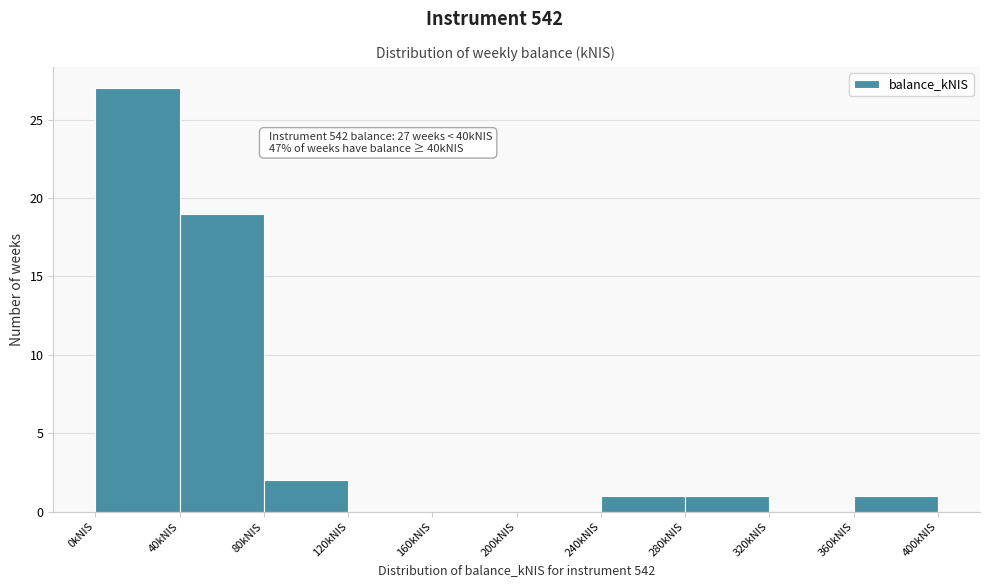

Which range on the x-axis has the tallest bar?

0 to 40